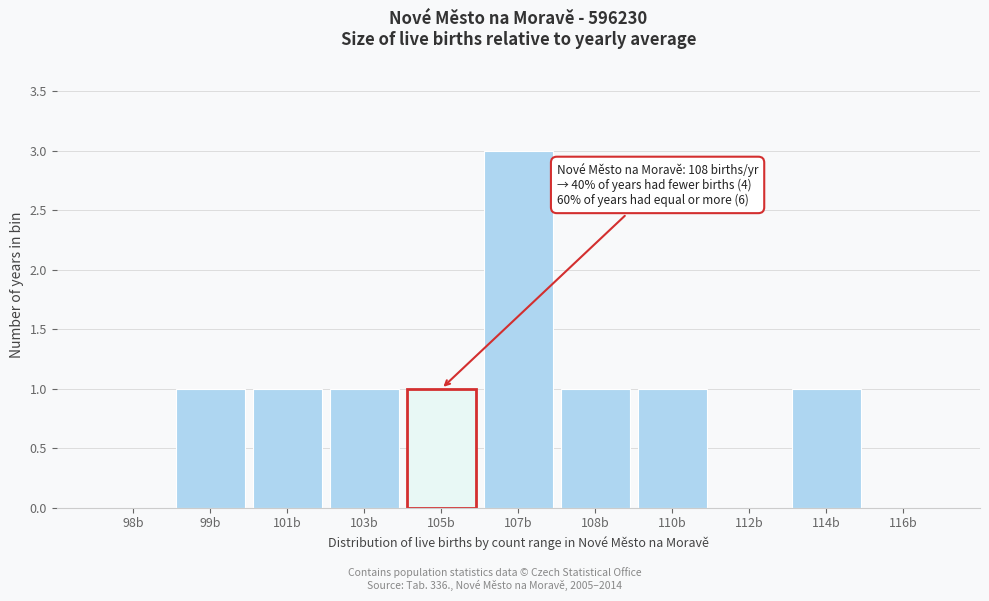

Reading right to left, extract all data points from this chart.

116b=0	114b=1	112b=0	110b=1	108b=1	107b=3	105b=1	103b=1	101b=1	99b=1	98b=0